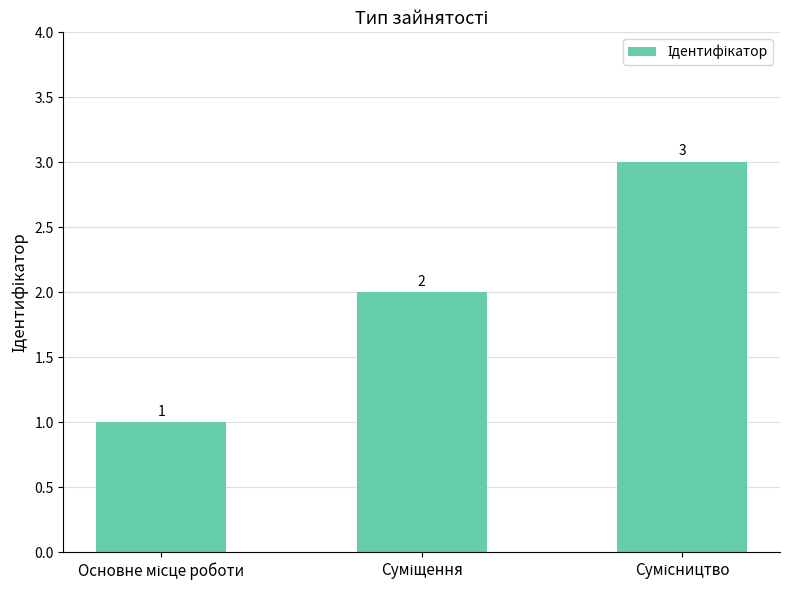

What is the sum of all values?

6